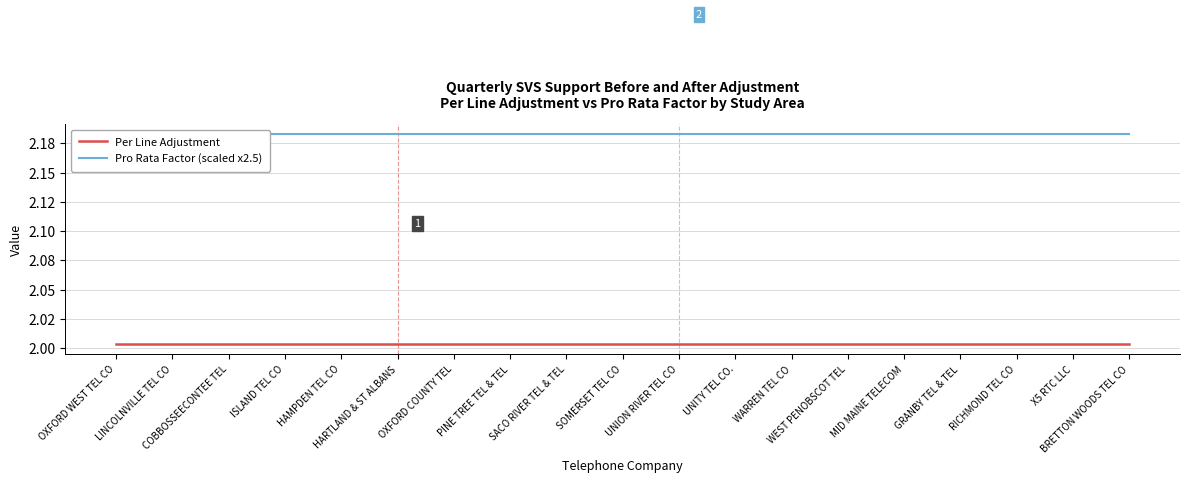

The Pro Rata Factor (scaled x2.5) series shows 2.2 at SOMERSET TEL CO. True or false?

True